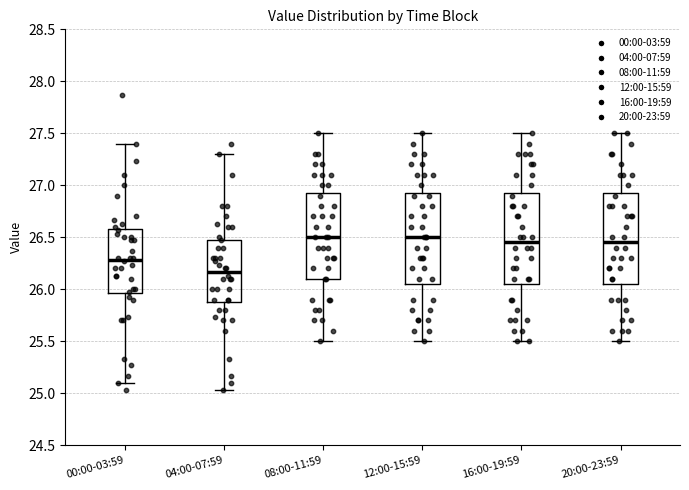

Where does the upper whisker of the box for 04:00-07:59 end on the y-axis? The values are not printed on the chart, so give them approximately, as read against the axis.

27.30